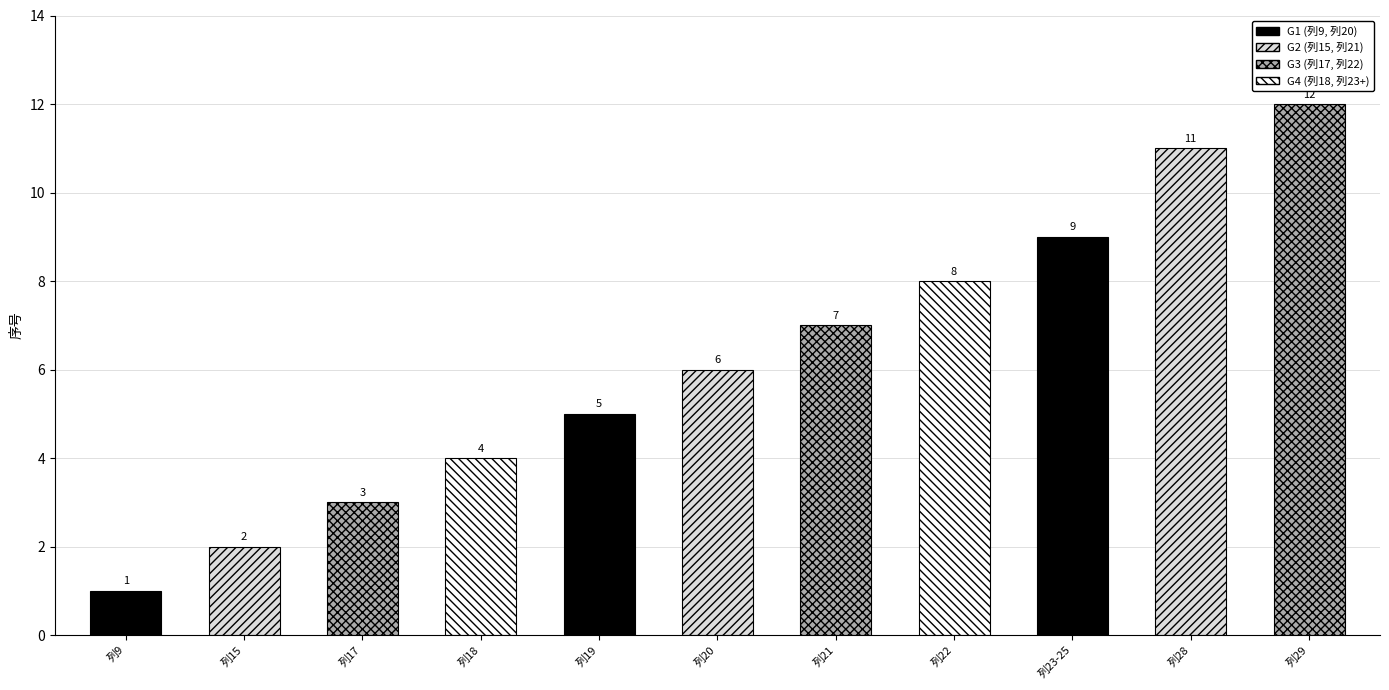

What is the sum of the values at 列28 and 列18?

15